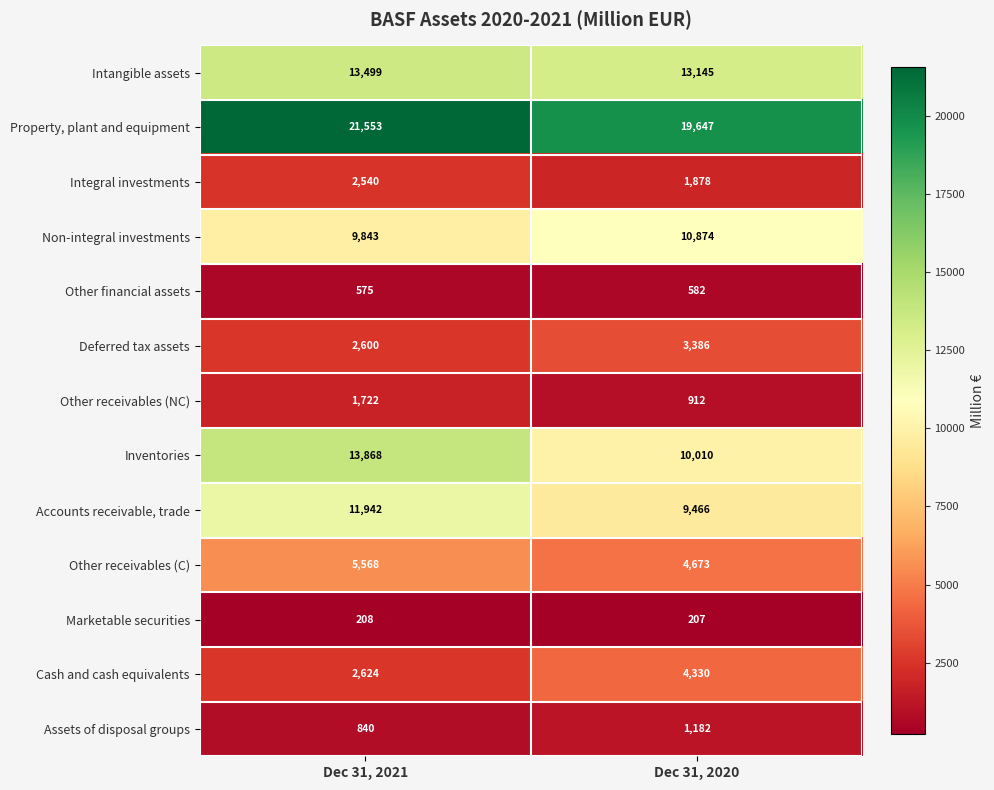

At which category is the sum across all series the highest?

Dec 31, 2021